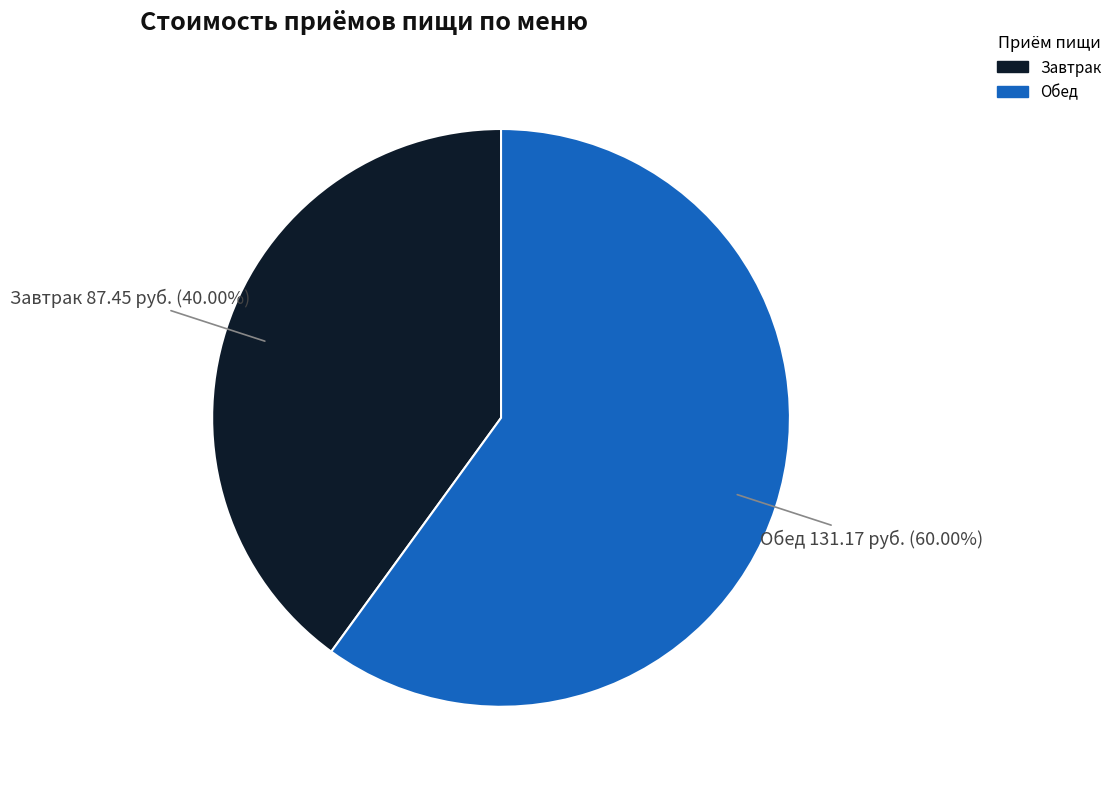

Approximately how many times larger is the value at Обед compared to Завтрак?

1.5